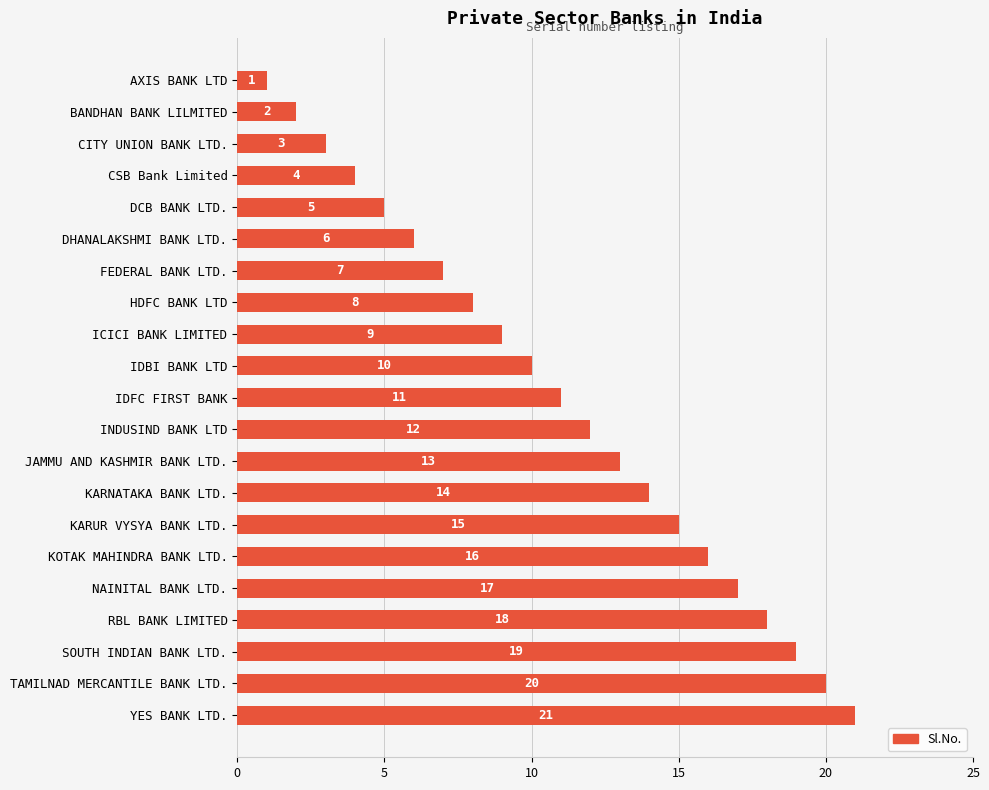

How many distinct data groups are displayed?

1